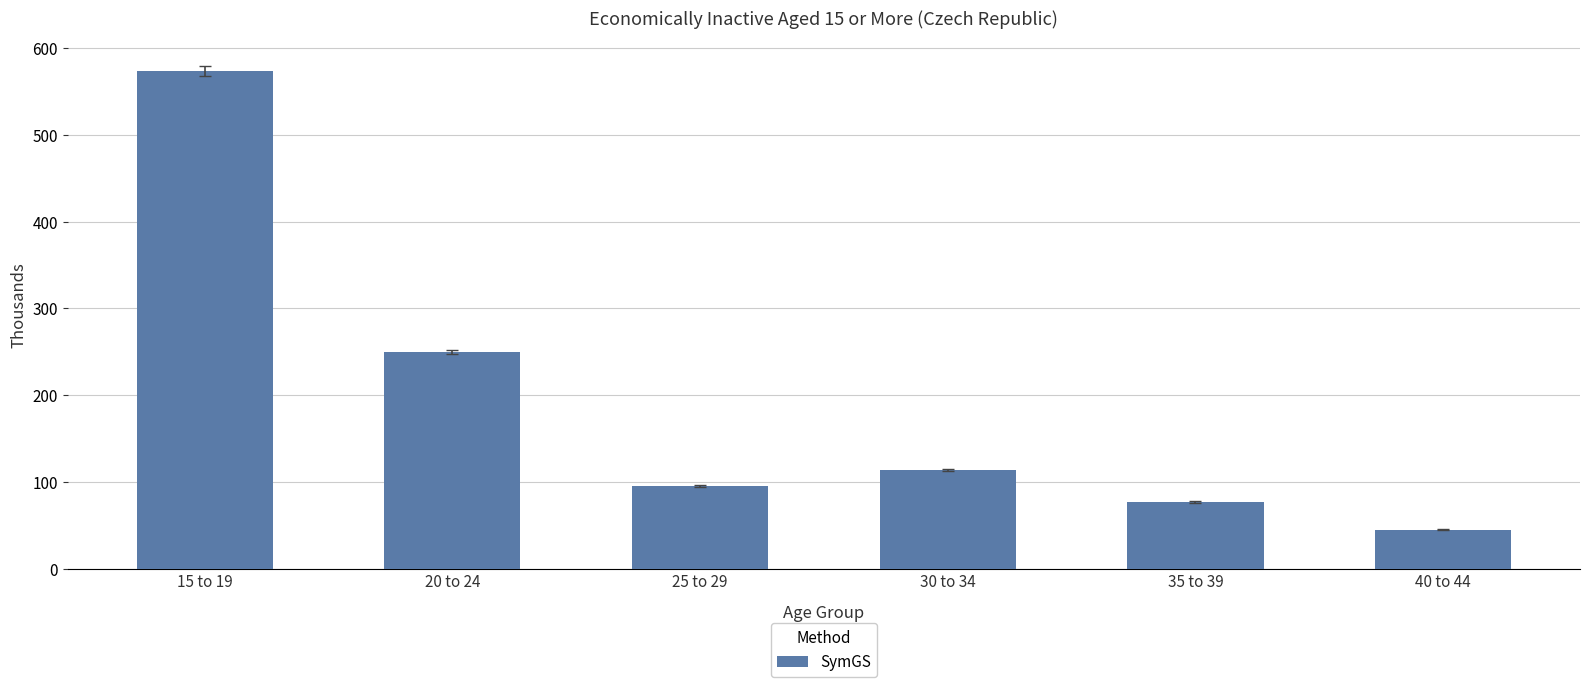

What is the label of the 3rd bar from the left?

25 to 29